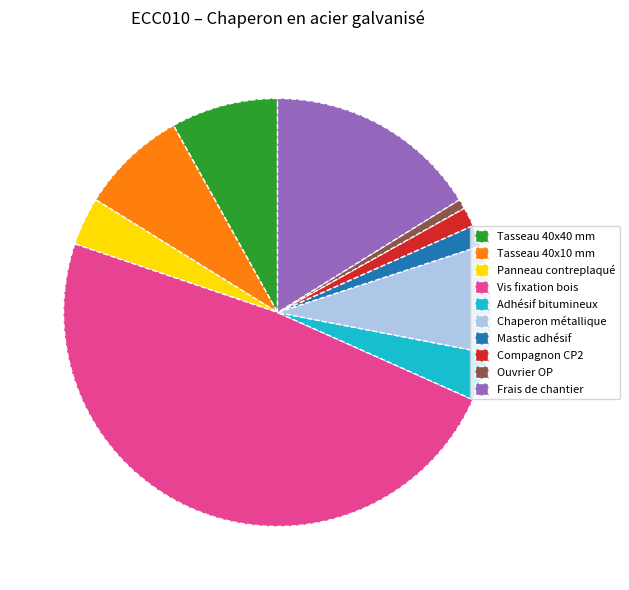

Combined, do Tasseau 40x40 mm and Frais de chantier account for over 50%?

No